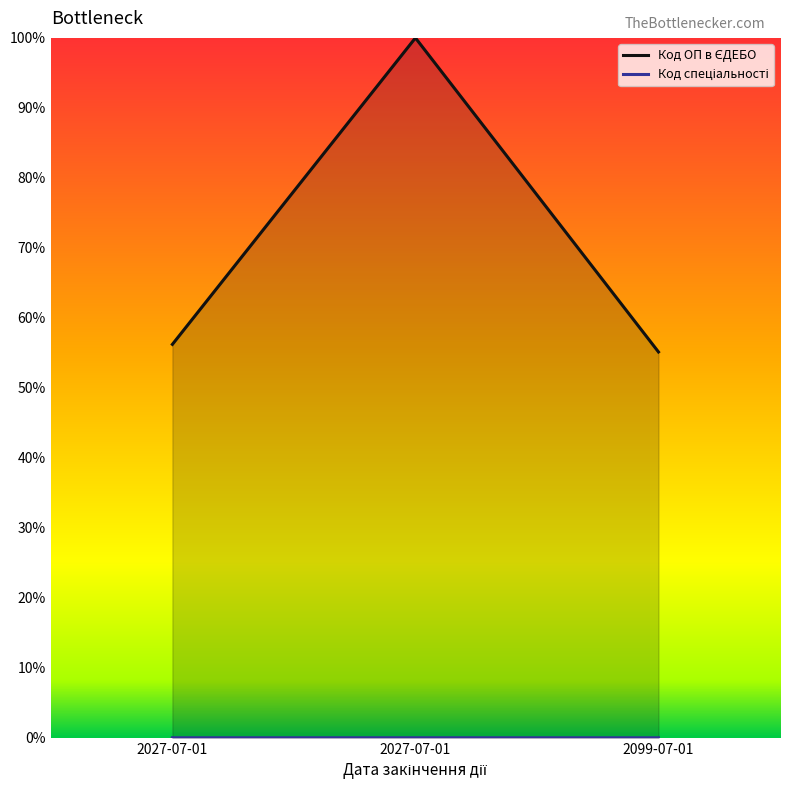

How many lines are shown in the chart?

2